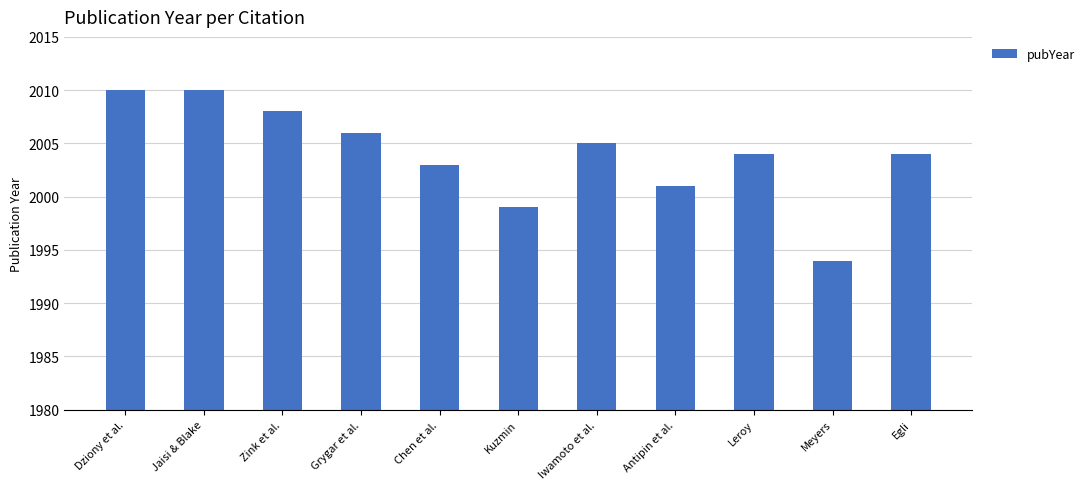

What is the greatest value displayed?

2010